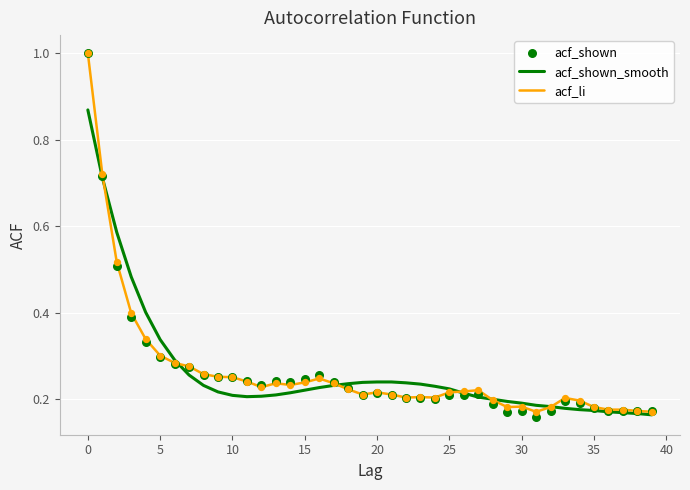

What are all the series names shown in the legend?

acf_shown_smooth, acf_li, acf_shown